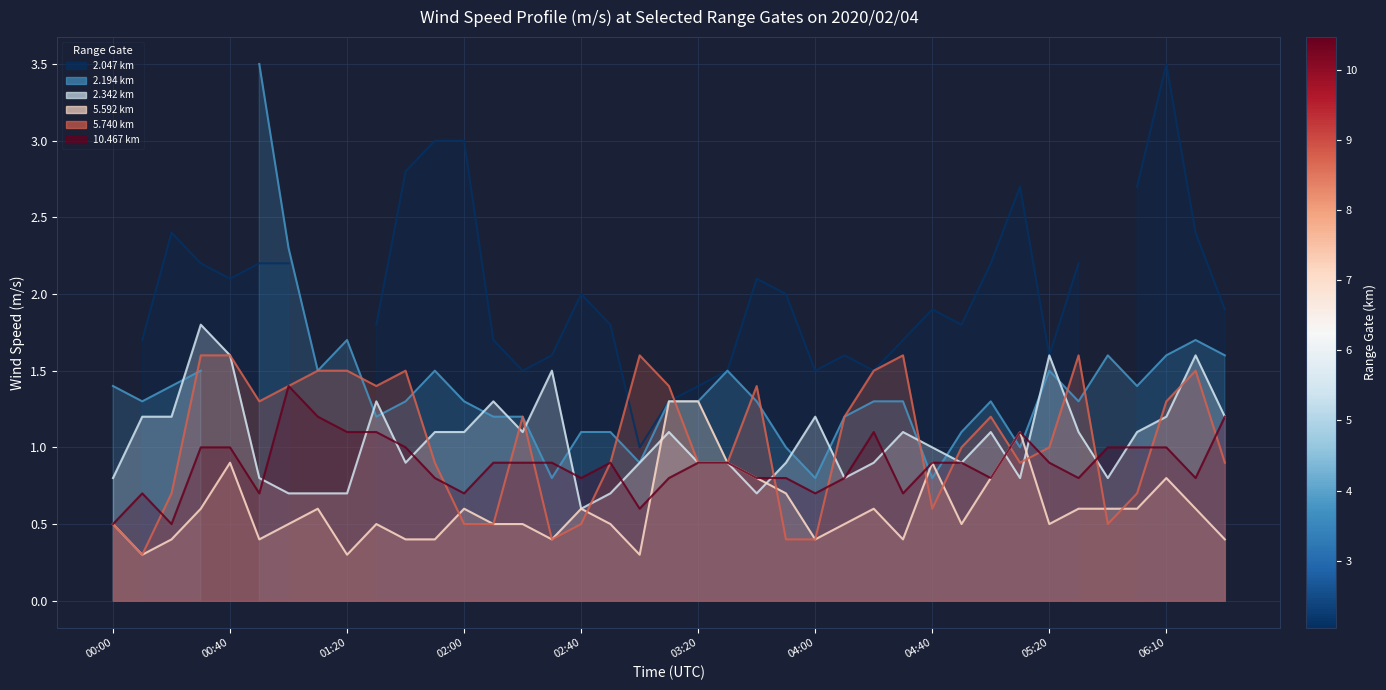

Is it true that 5.740 equals 0.2 at 00:10?

False